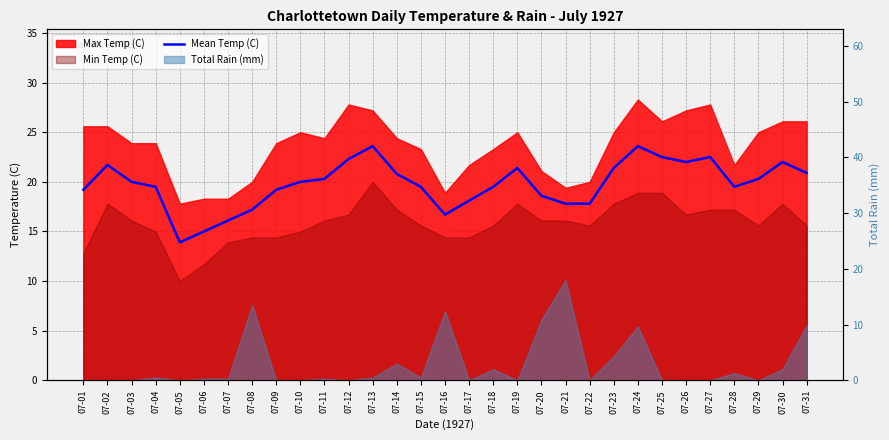

How many interior local peaks (higher than both neighbors) does the data have?

6